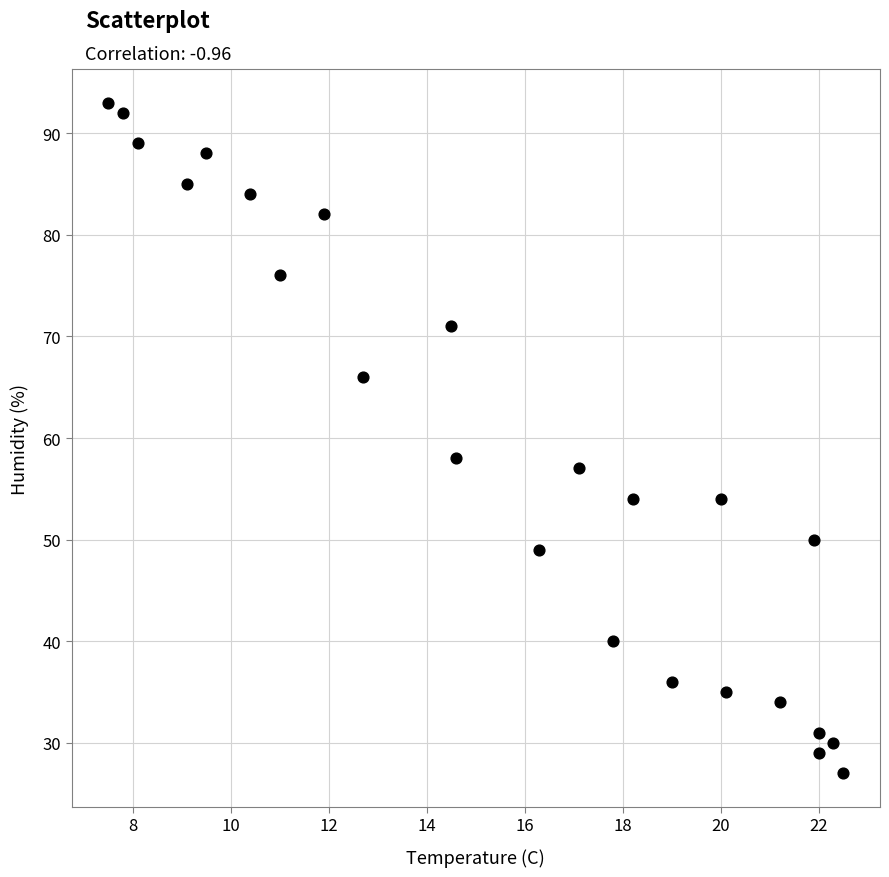

What is the range of Y values (max minus min)?

66